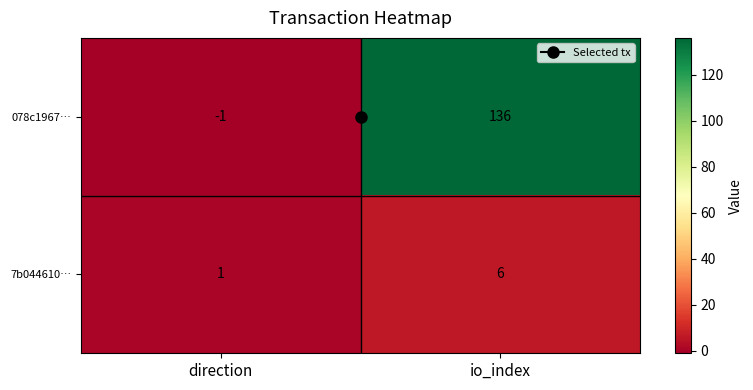

Where is 7b044610… nearest to the value 3?

direction